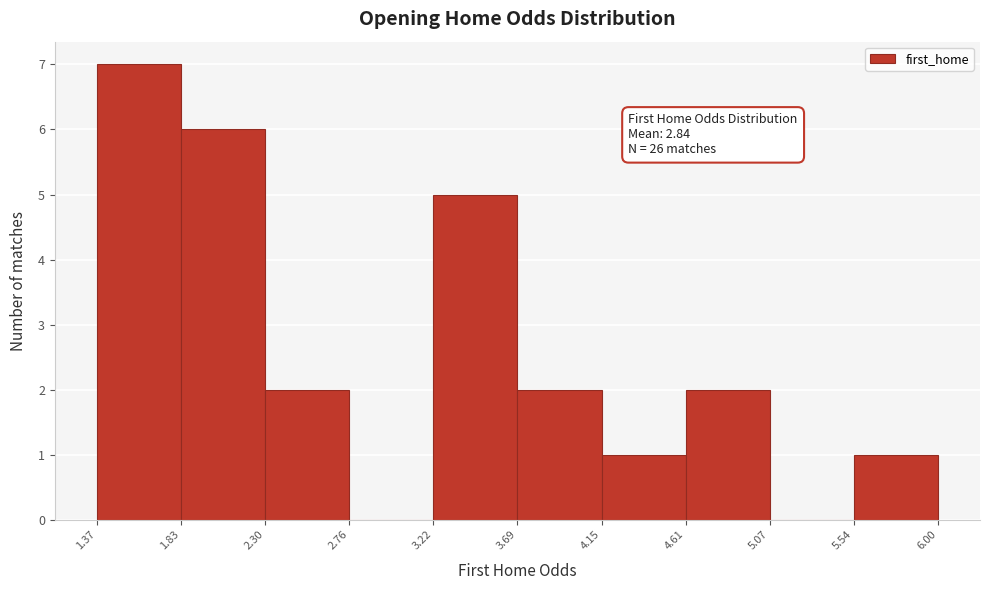

Over which range of the x-axis is the bar tallest?

1.37 to 1.83